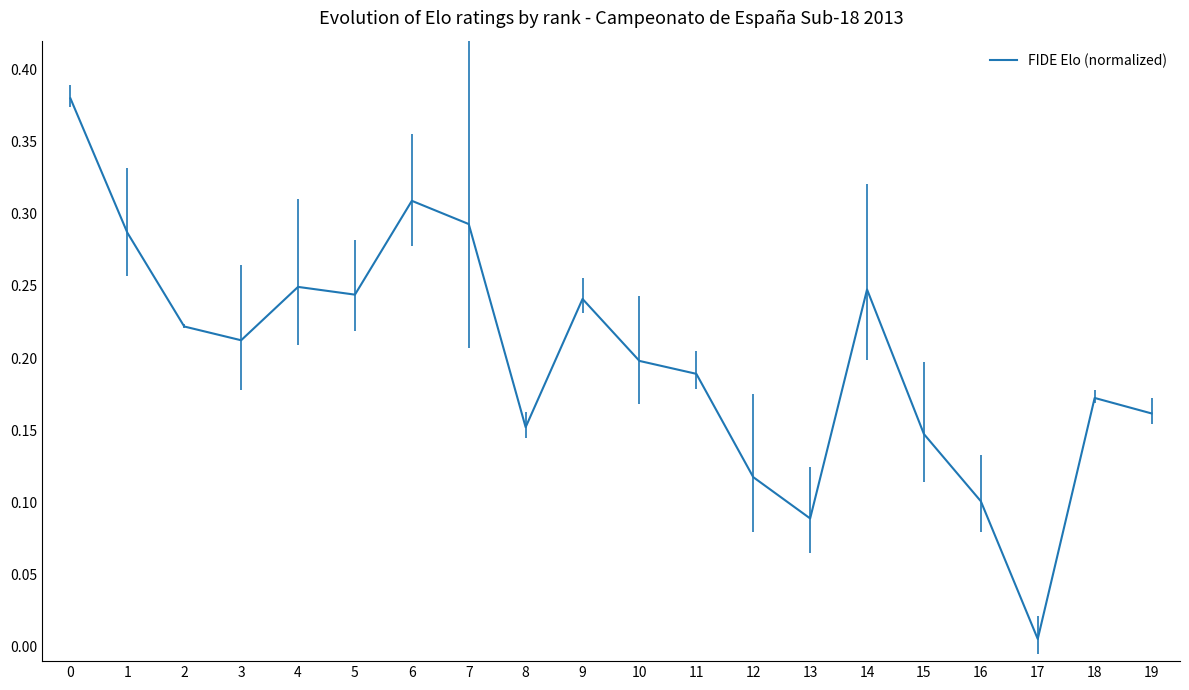

True or false: the data shows 0.5 at 1.

False